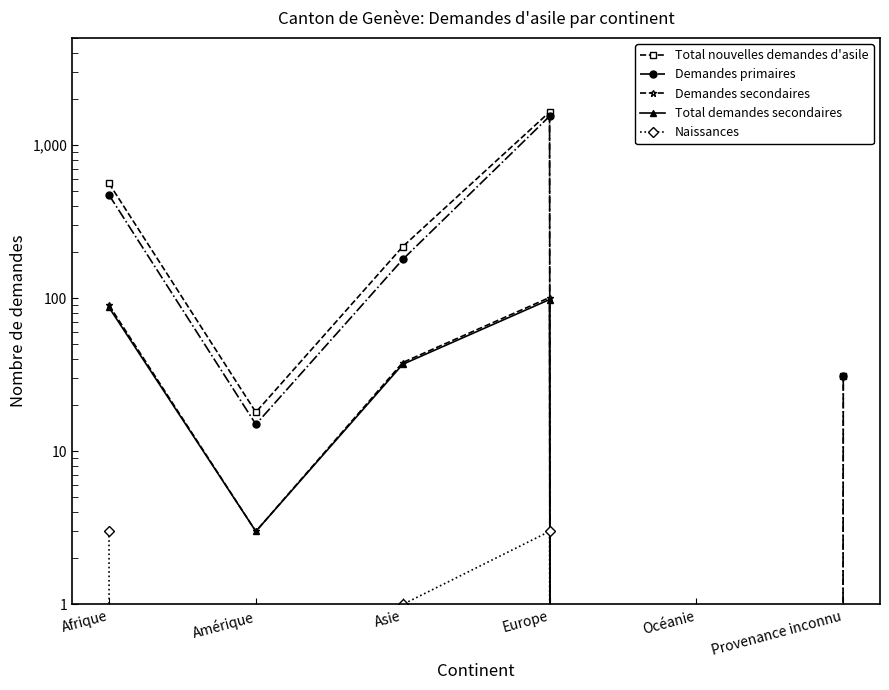

What is the label of the 1st point from the left?

Afrique